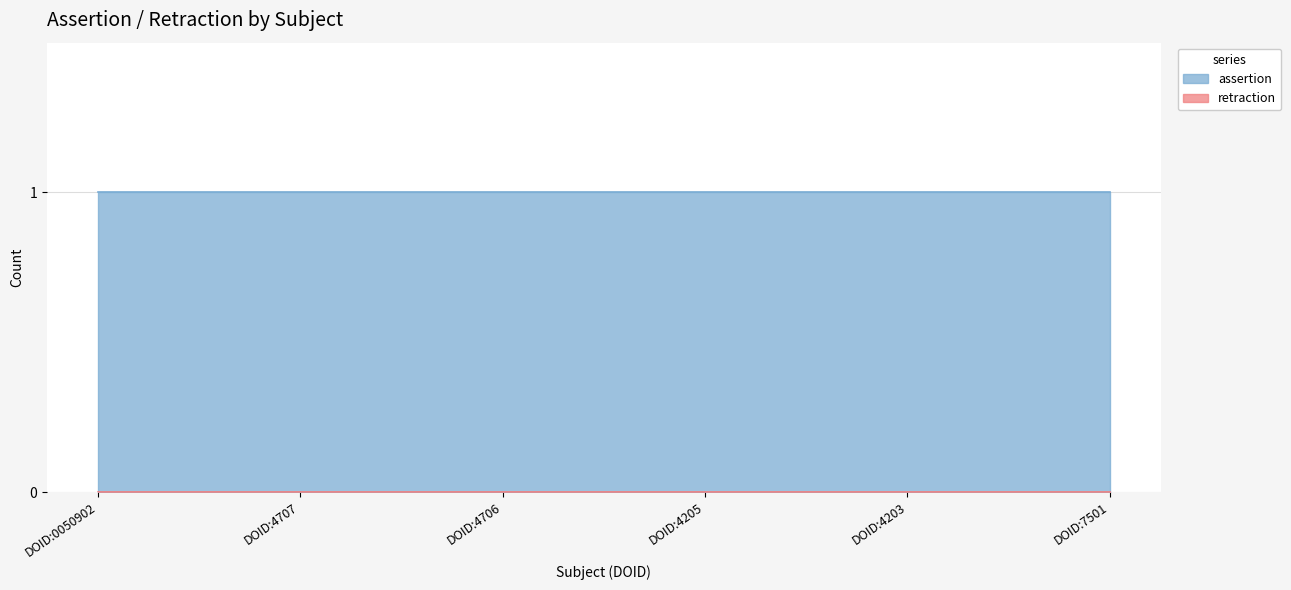

What is the label of the 2nd point from the right?

DOID:4203